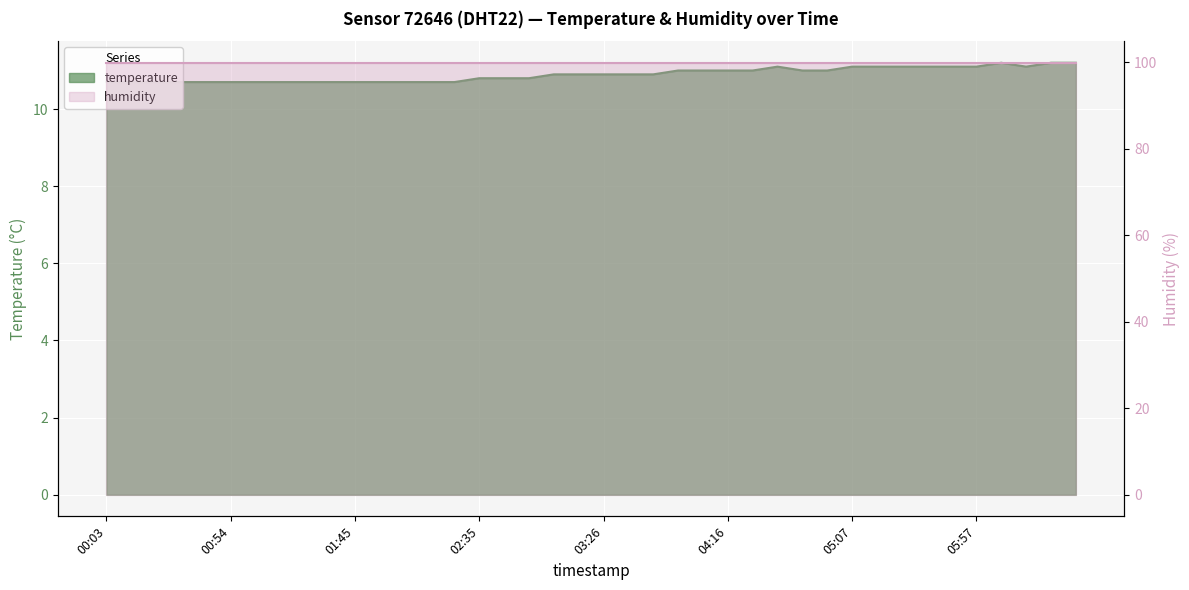

Rank the categories by value from lowest to highest.

00:03, 00:14, 00:24, 00:34, 00:44, 00:54, 01:05, 01:15, 01:25, 01:35, 01:45, 01:55, 02:05, 02:15, 02:25, 02:35, 02:46, 02:56, 03:06, 03:16, 03:26, 03:36, 03:46, 03:56, 04:06, 04:16, 04:27, 04:47, 04:57, 04:37, 05:07, 05:17, 05:27, 05:37, 05:47, 05:57, 06:17, 06:07, 06:27, 06:38